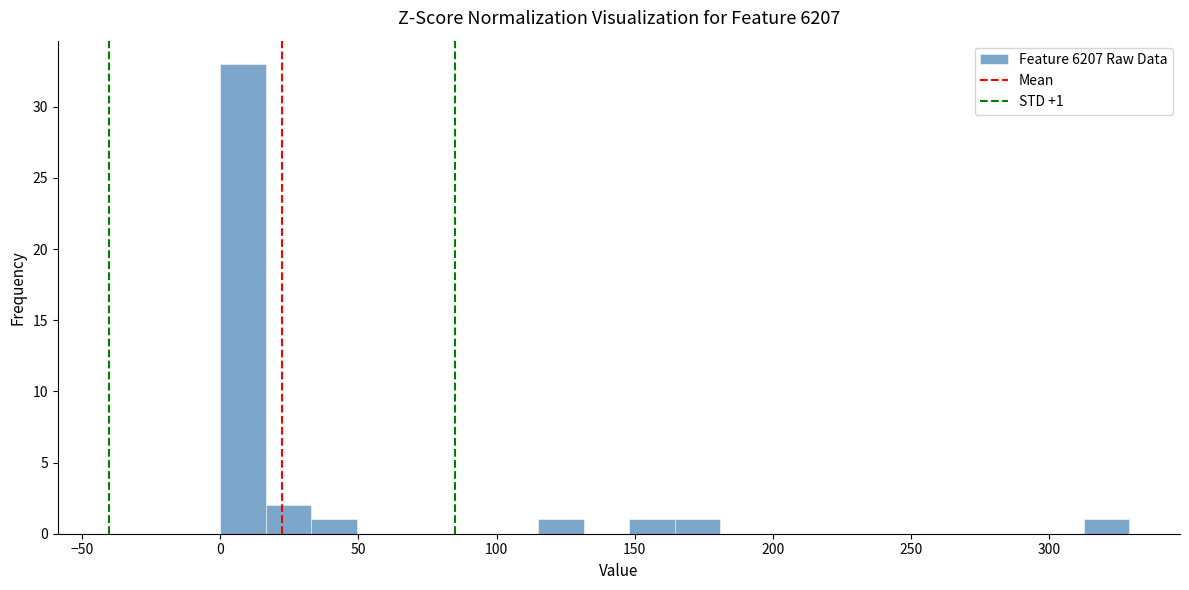

Around what value on the x-axis is the tallest bar? Give the approximate position of its centre, as read against the axis.

10